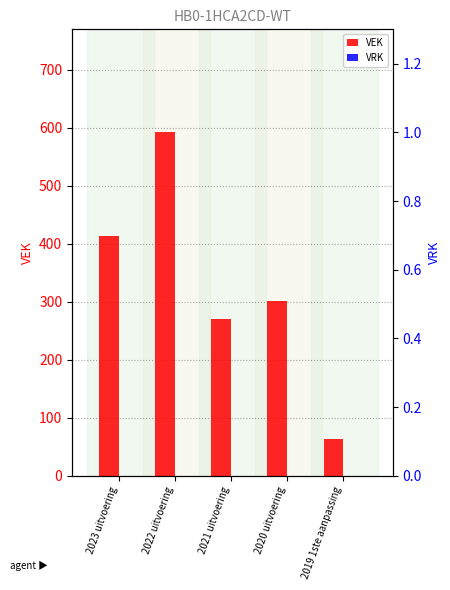

Reading right to left, what are all the values shown in this chart?

VEK: 64	301	270	592	414
VRK: 0	0	0	0	0